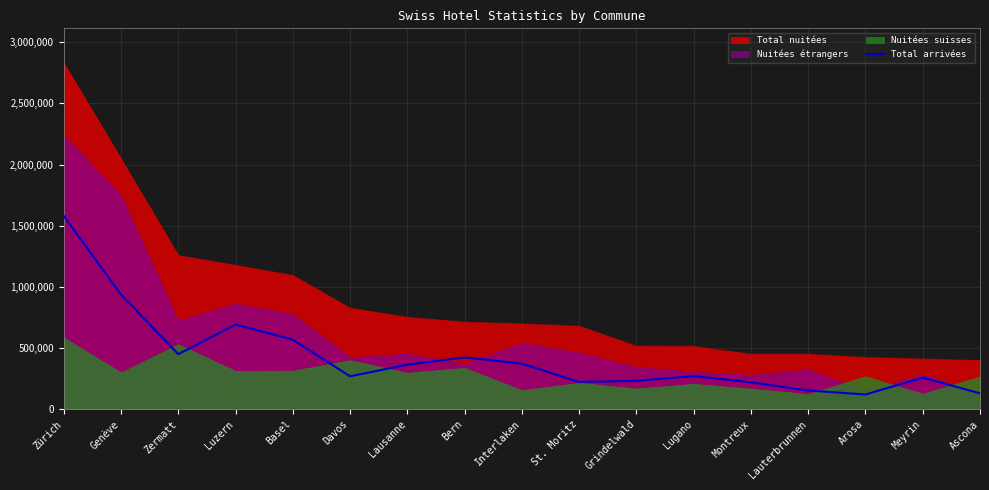

What is the lowest value of the Total arrivées series?

120020